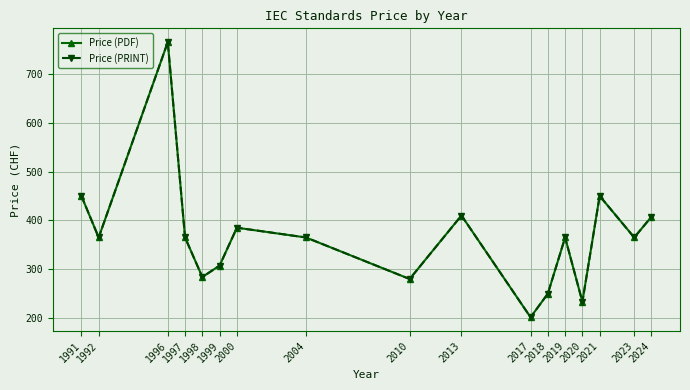

The Price (PDF) series shows 250.0 at 2018. True or false?

True